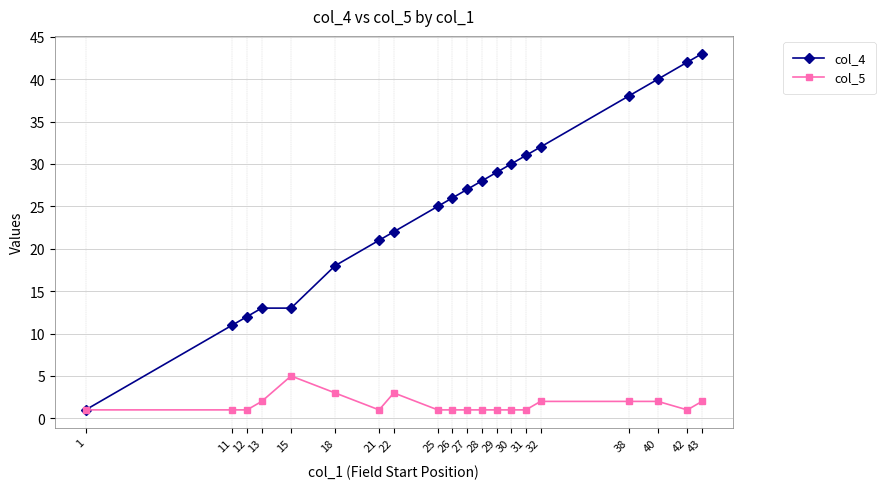

What is the maximum value for col_5?

5